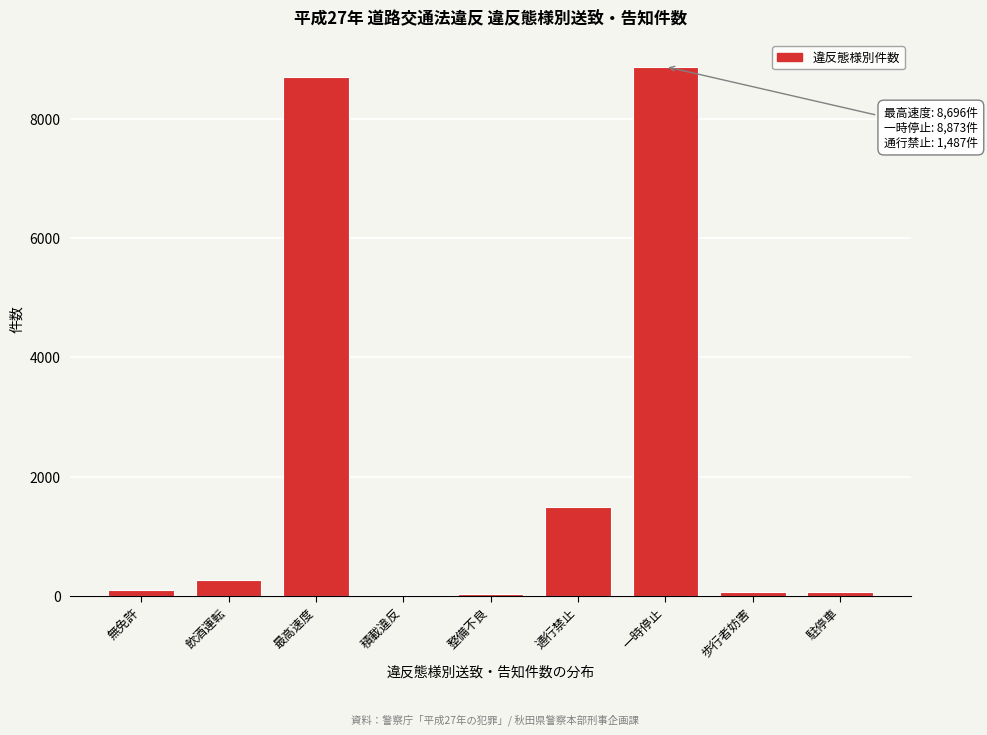

The value at 最高速度 is 8696. True or false?

True